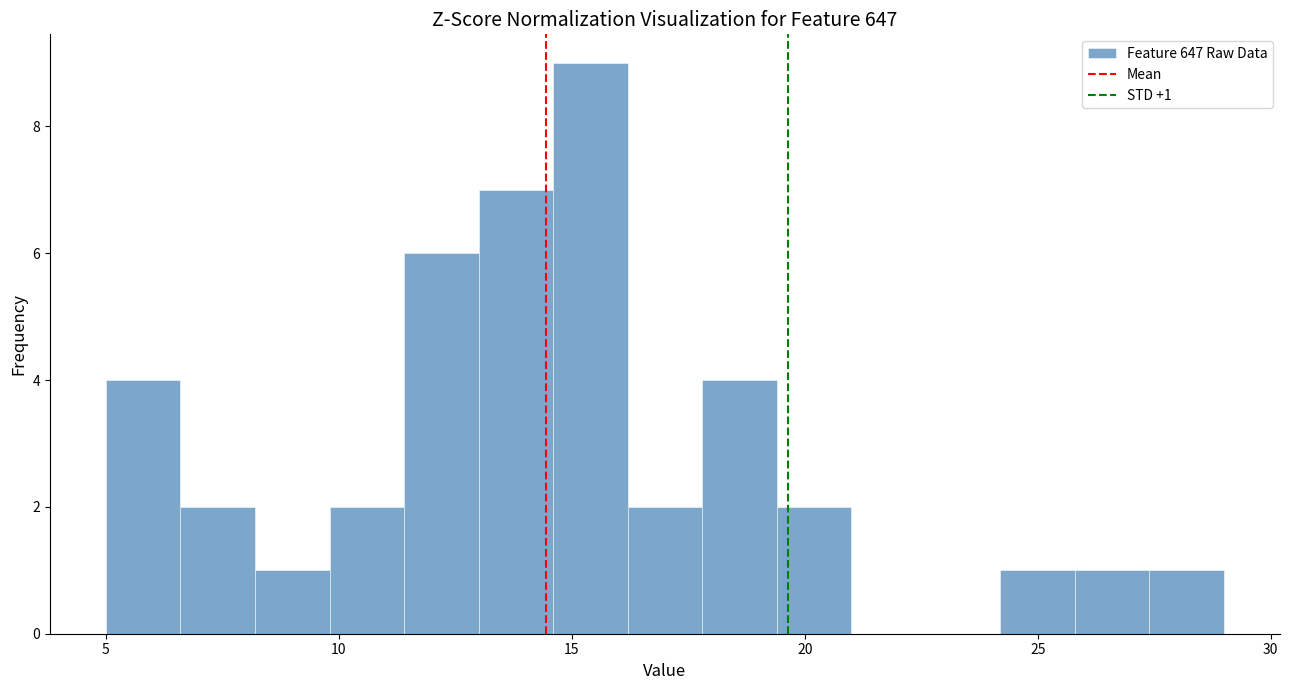

Read against the x-axis, roughly where is the centre of the tallest bar?

15.5